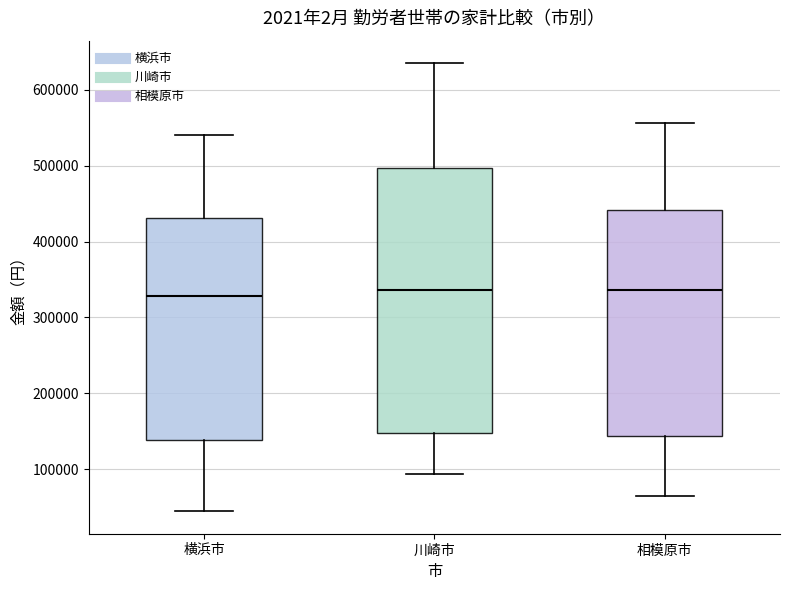

Reading left to right, read every box against the y-axis: the position of its median line, the range the box covers, and the ends of its whiskers. The values are not printed on the chart, so give them approximately, as read against the axis.

横浜市: median 330000, box 140000 to 430000, whiskers 40000 to 540000
川崎市: median 340000, box 150000 to 500000, whiskers 90000 to 640000
相模原市: median 340000, box 140000 to 440000, whiskers 70000 to 560000